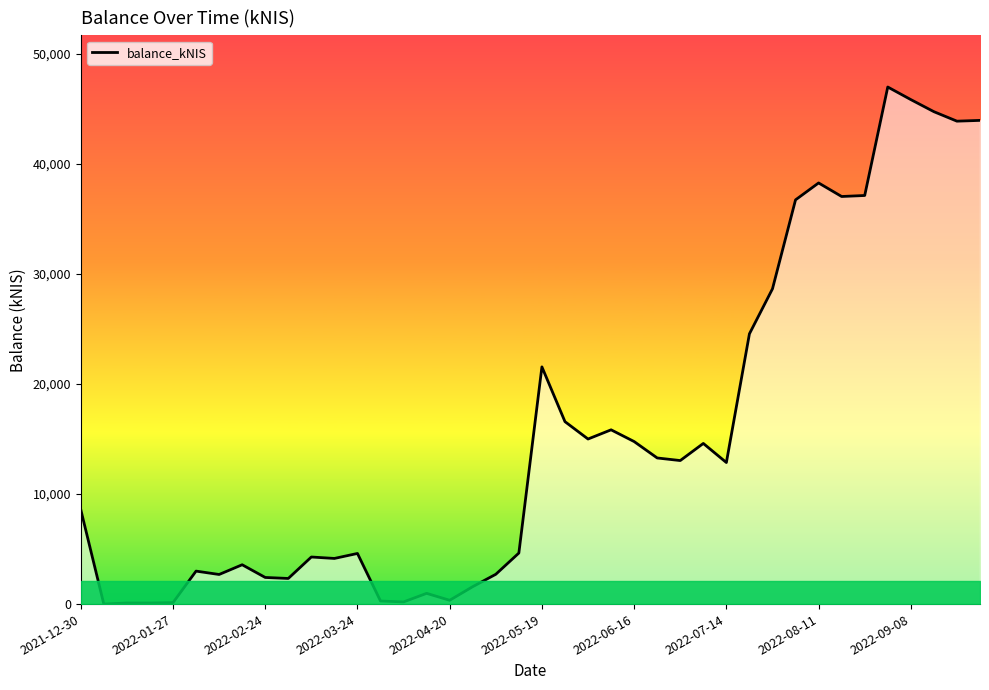

How many lines are shown in the chart?

1